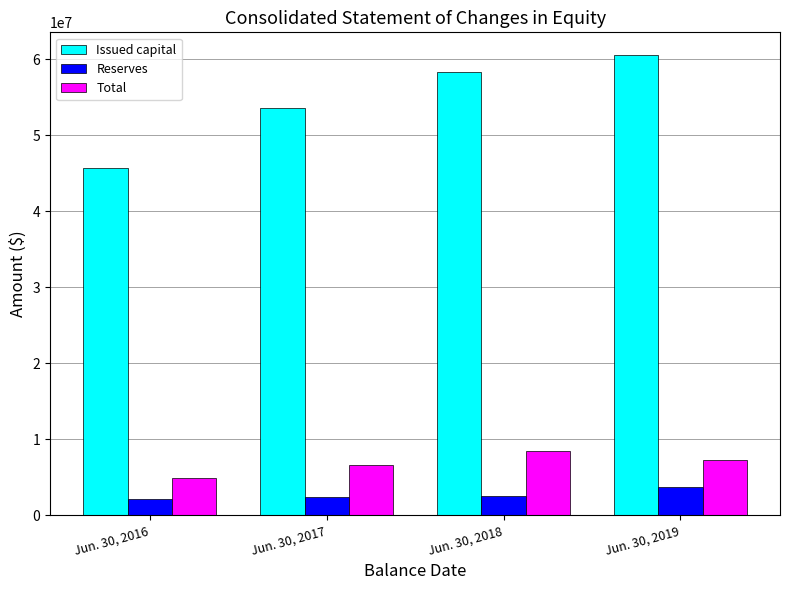

Rank the series at Jun. 30, 2018 from highest to lowest value.

Issued capital, Total, Reserves